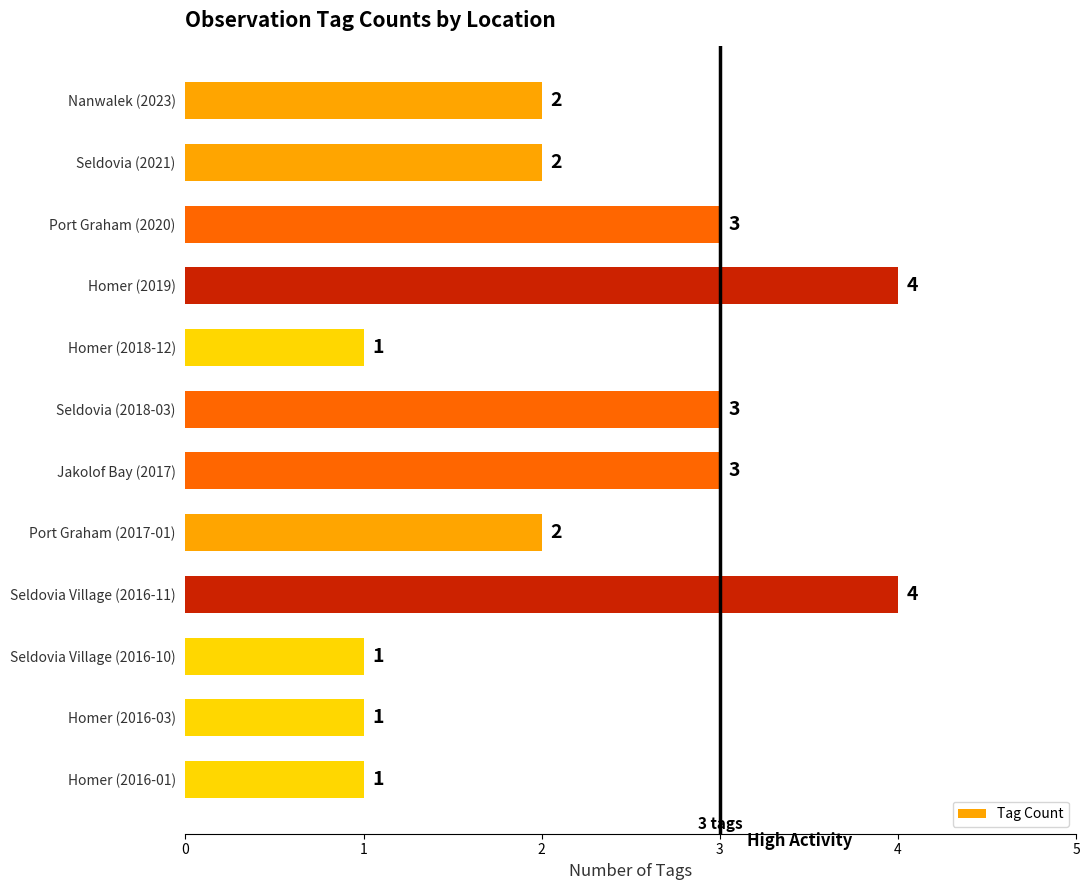

Reading bottom to top, extract all data points from this chart.

Homer (2016-01)=1	Homer (2016-03)=1	Seldovia Village (2016-10)=1	Seldovia Village (2016-11)=4	Port Graham (2017-01)=2	Jakolof Bay (2017)=3	Seldovia (2018-03)=3	Homer (2018-12)=1	Homer (2019)=4	Port Graham (2020)=3	Seldovia (2021)=2	Nanwalek (2023)=2